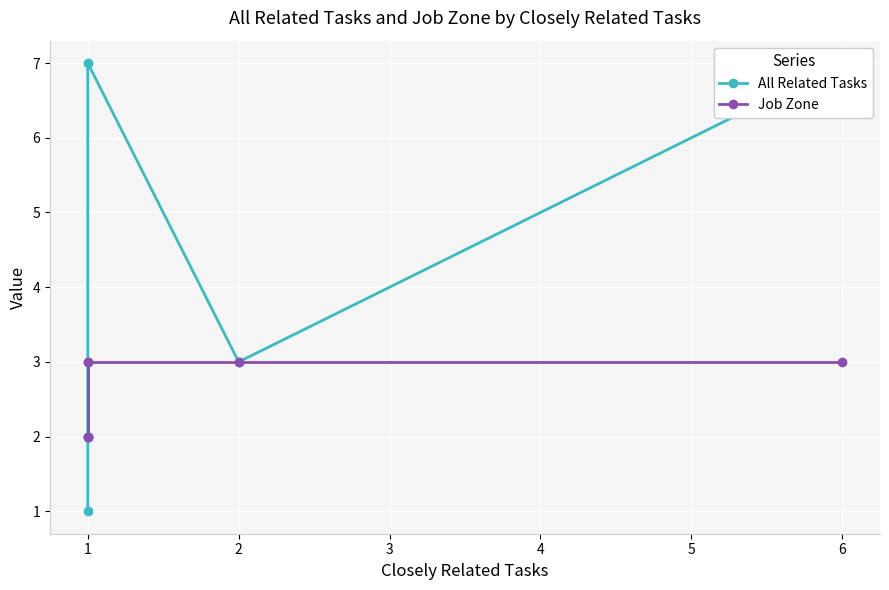

True or false: All Related Tasks and Job Zone intersect in this chart.

False